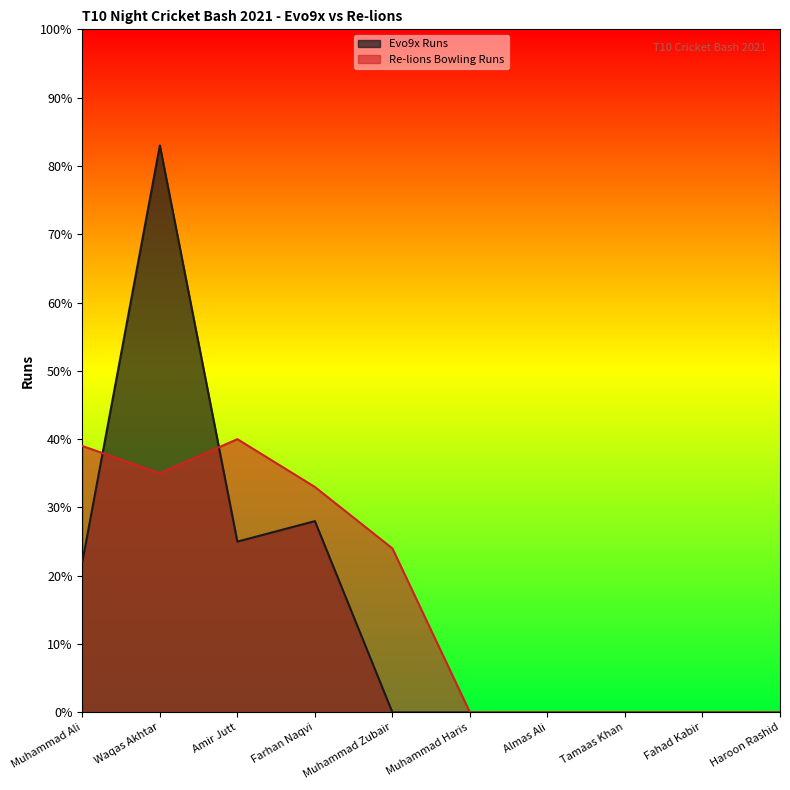

How many intersections are there between Re-lions Bowling Runs and Evo9x Runs?

2